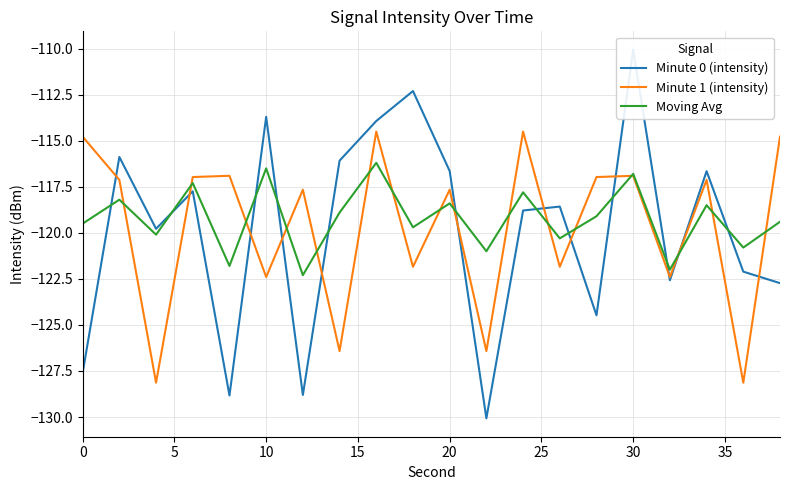

How many lines are shown in the chart?

3